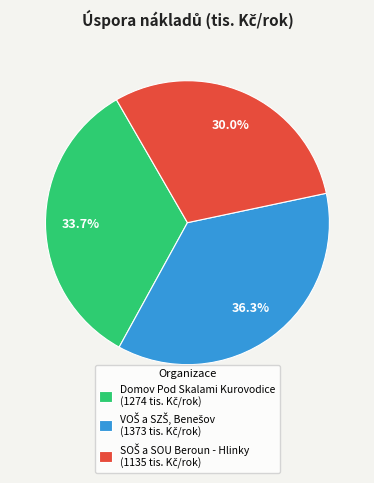

To the nearest percent, what is the average slice percentage?

33%